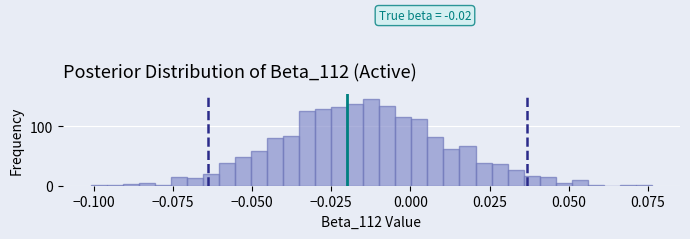

Around what value on the x-axis is the tallest bar? Give the approximate position of its centre, as read against the axis.

-0.010